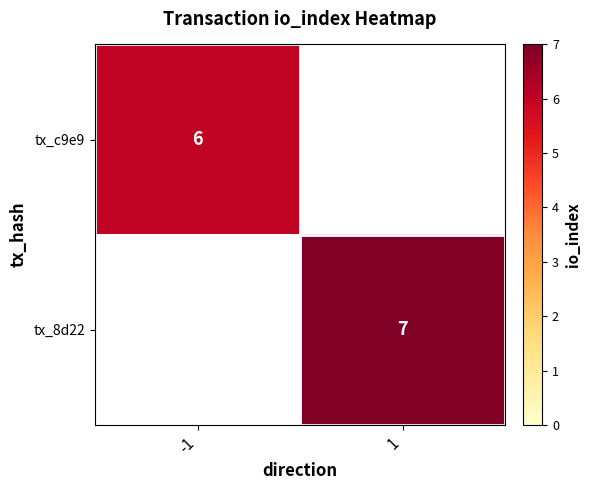

The tx_8d22 series shows 7 at 1. True or false?

True